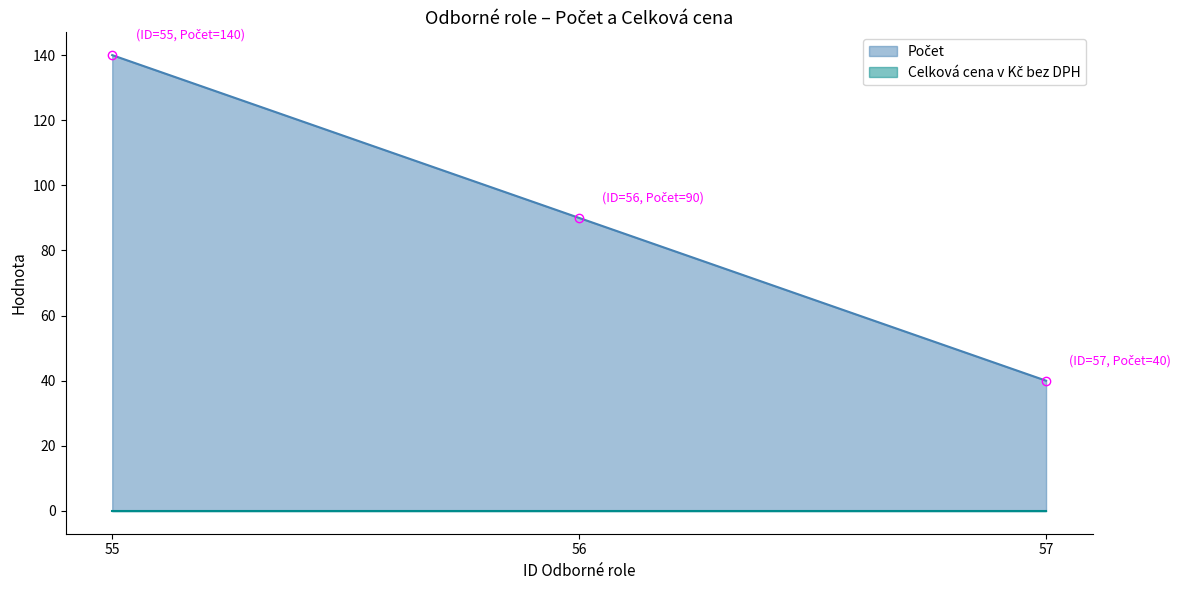

What is the ratio of the value at 57 to the value at 56?

0.4